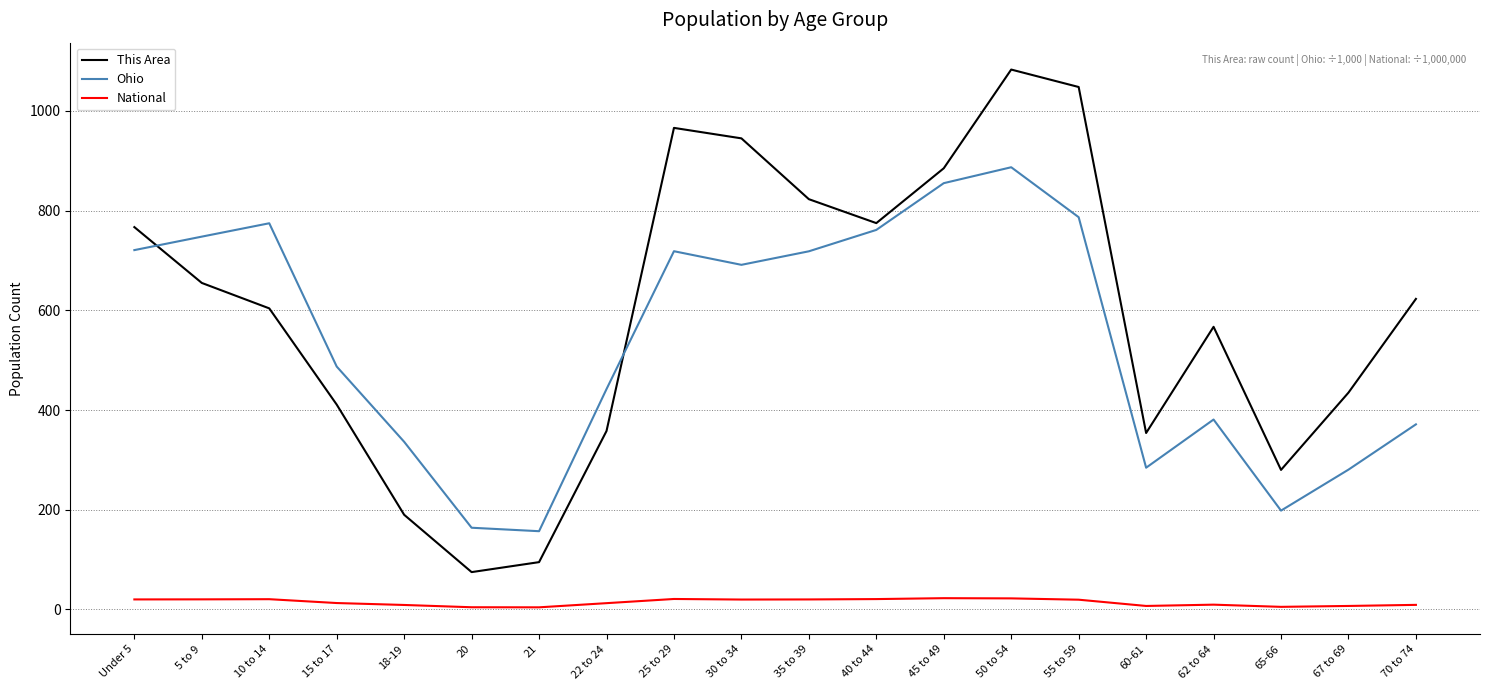

What is the spread (max minus min) of values at 5 to 9?

727.5